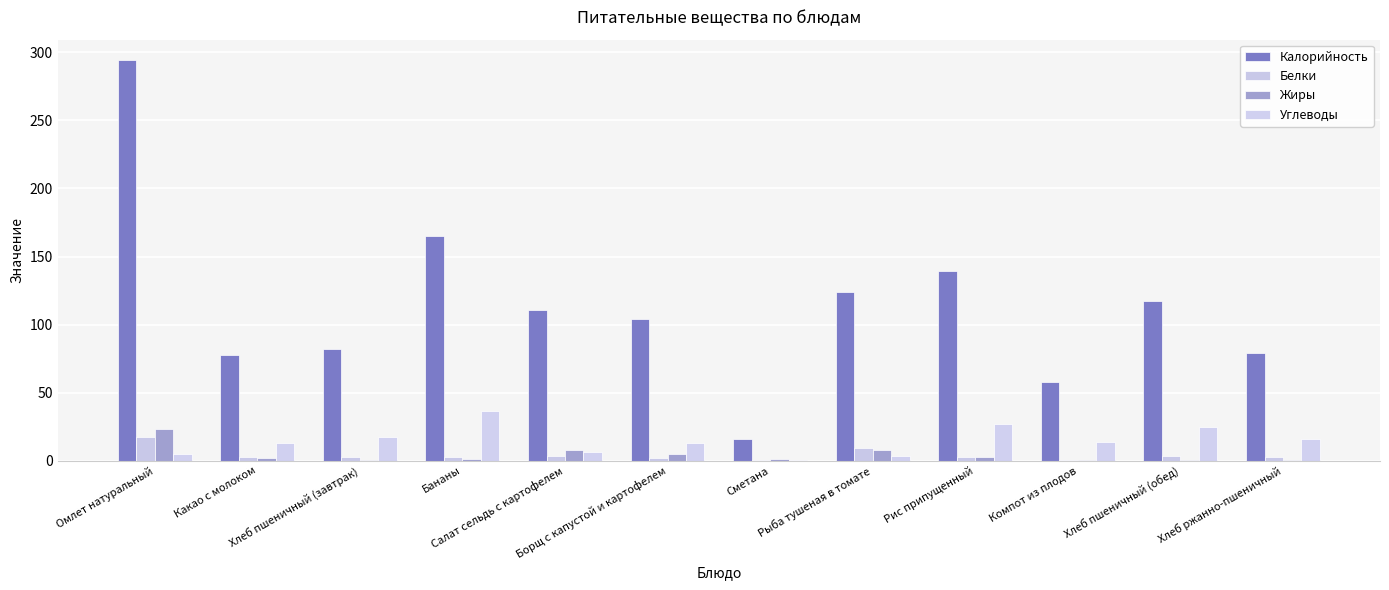

What is the value of the Белки bar at the 10th from the left?

0.2